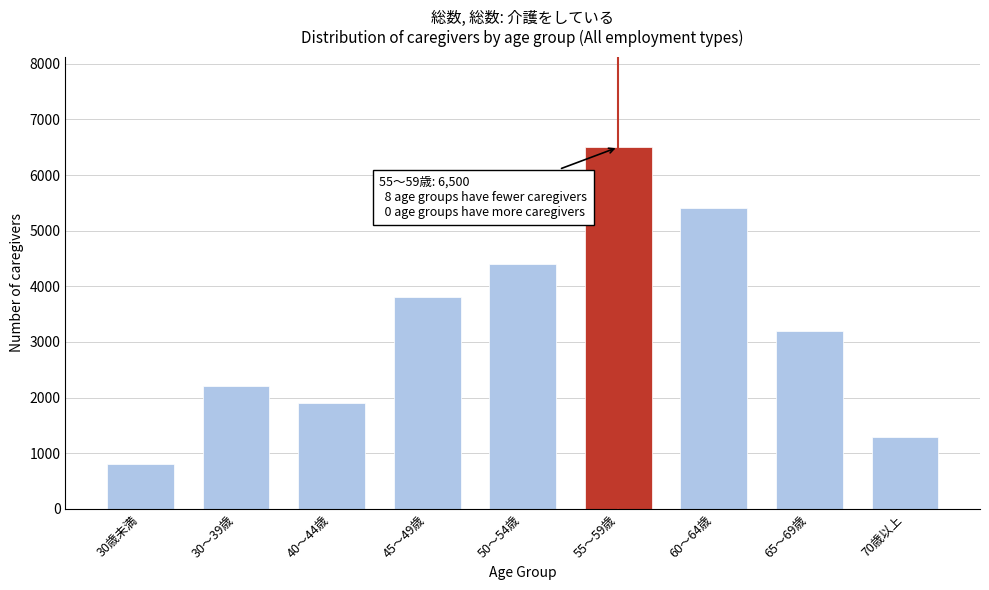

Reading left to right, what are all the values shown in this chart?

30歳未満=800	30～39歳=2200	40～44歳=1900	45～49歳=3800	50～54歳=4400	55～59歳=6500	60～64歳=5400	65～69歳=3200	70歳以上=1300